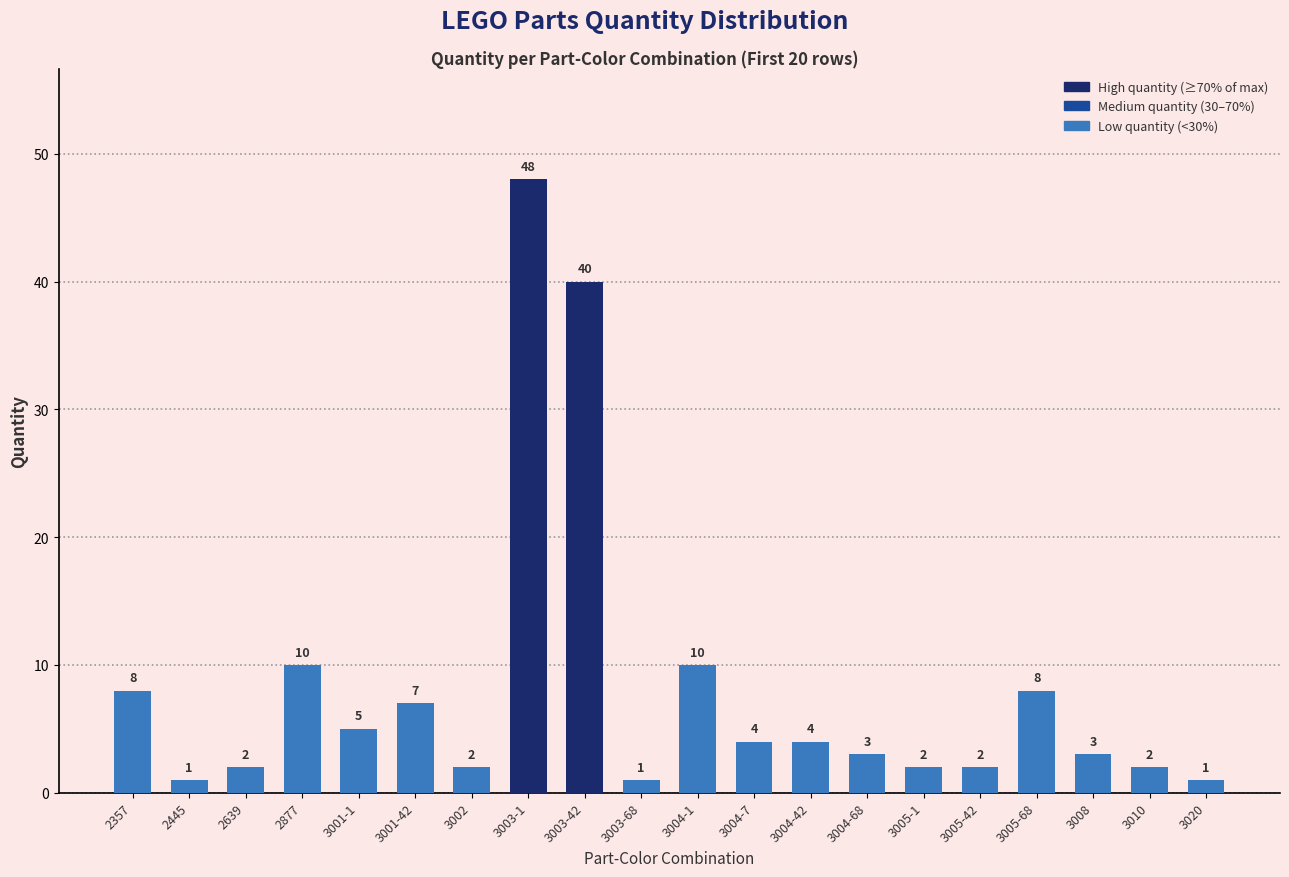

What is the greatest value displayed?

48